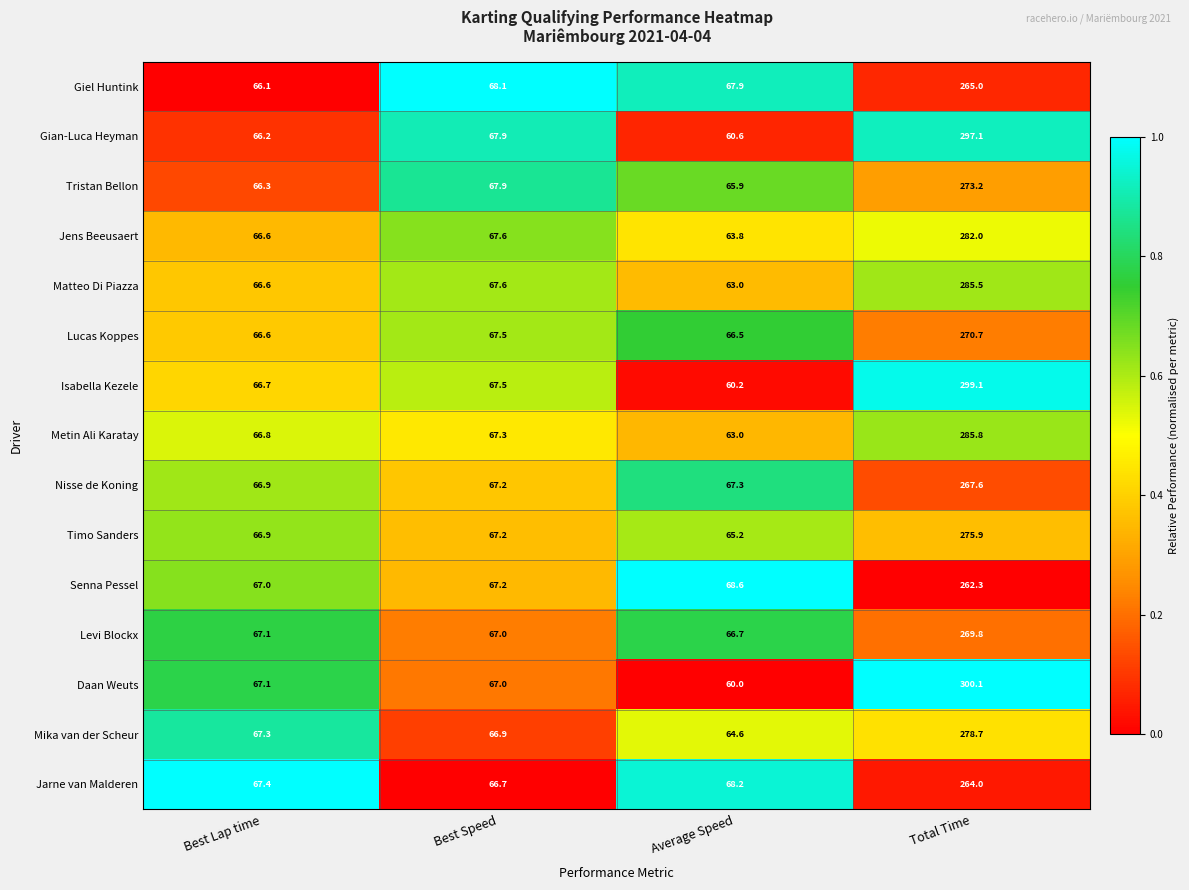

What is the difference between the second highest and second lowest values in the Tristan Bellon series?

1.6